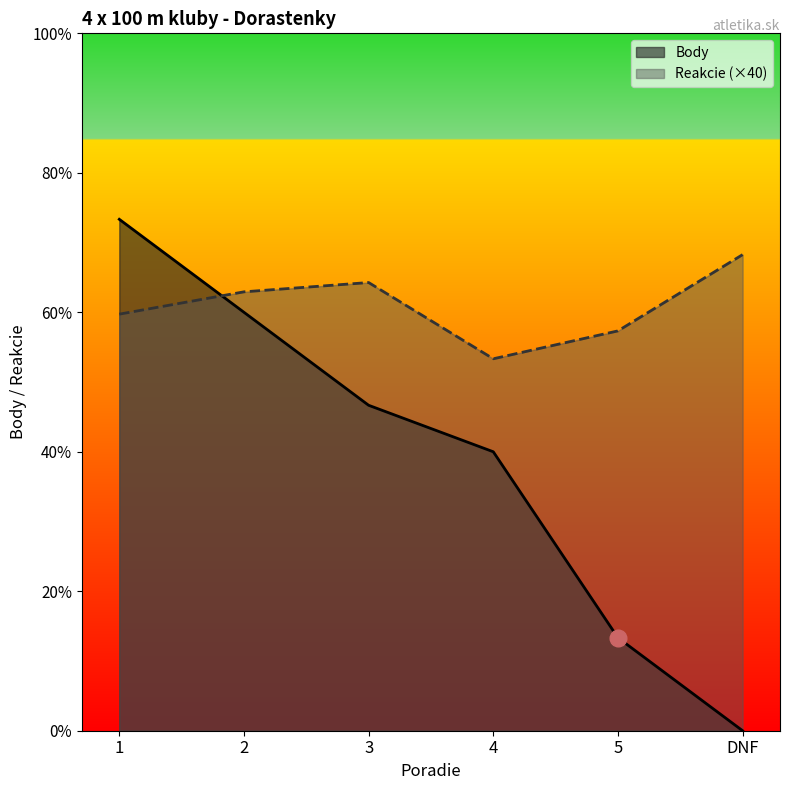

What are all the series names shown in the legend?

Body, Reakcie (×40)